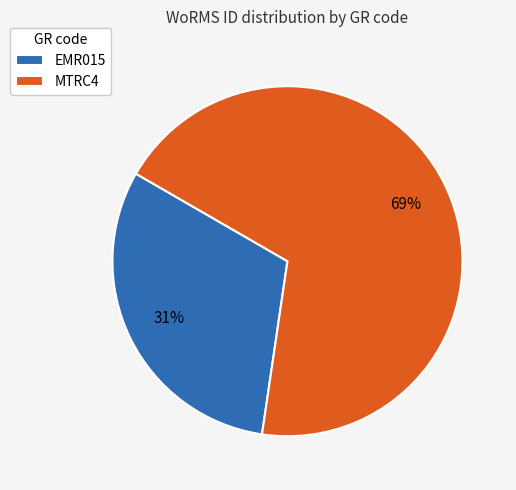

To the nearest percent, what percentage of the pie is MTRC4?

69%